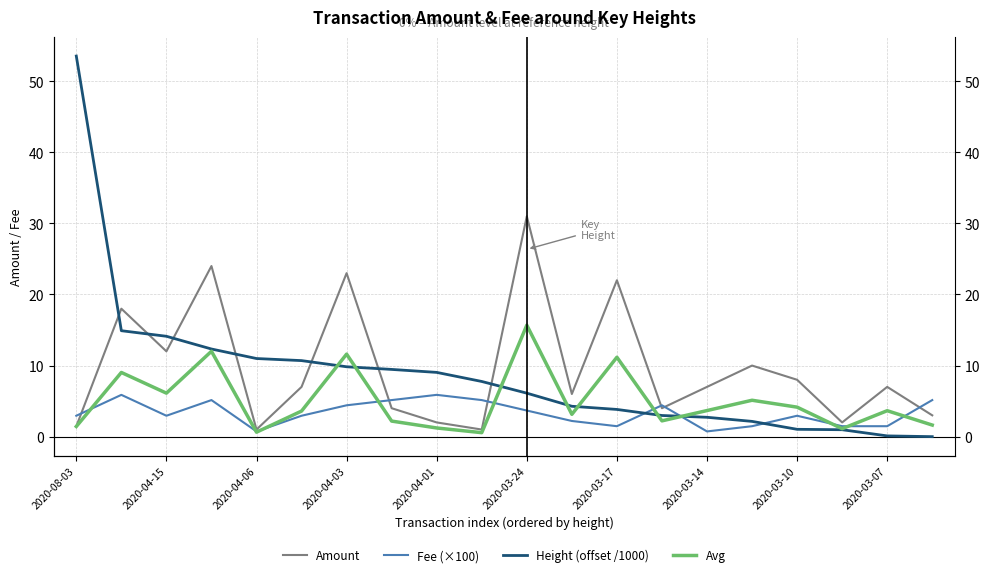

What is the difference between the highest and lowest values at 2020-03-17?

20.5